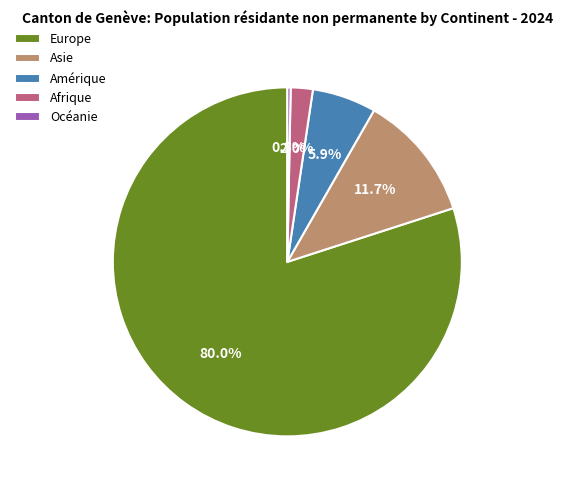

To the nearest percent, what is the combined percentage of Europe and Afrique?

82%